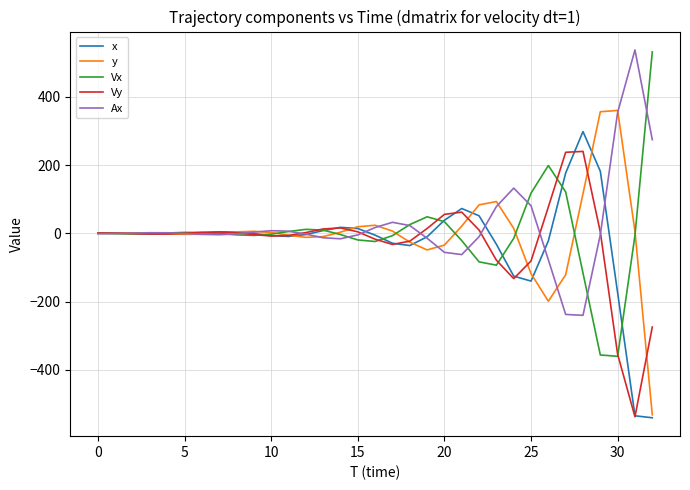

What is the lowest value of the Vy series?

-537.7